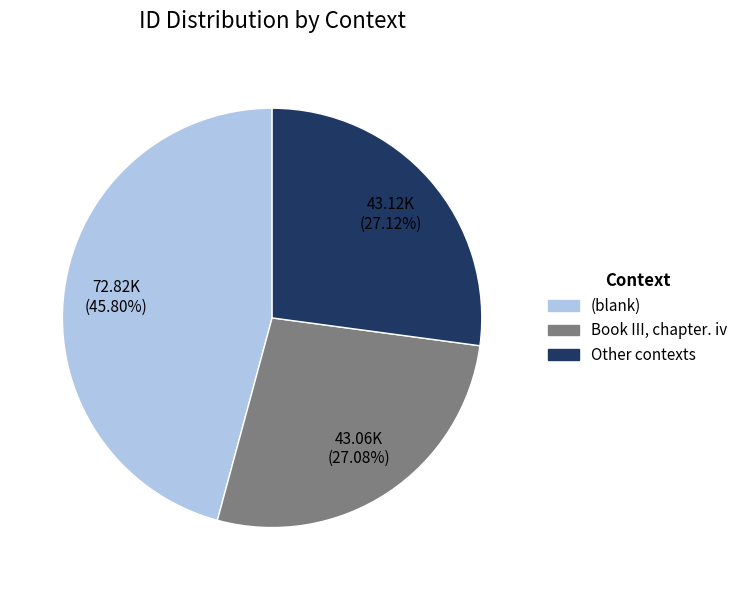

Does any single category account for the majority?

No